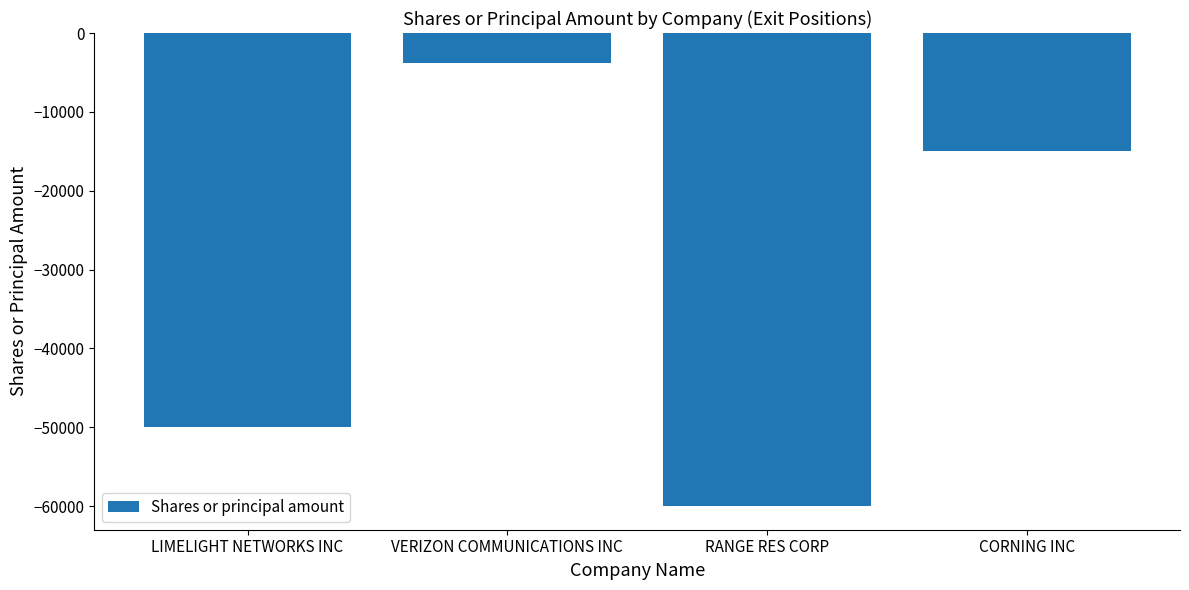

List the labels in order of value, smallest first.

RANGE RES CORP, LIMELIGHT NETWORKS INC, CORNING INC, VERIZON COMMUNICATIONS INC